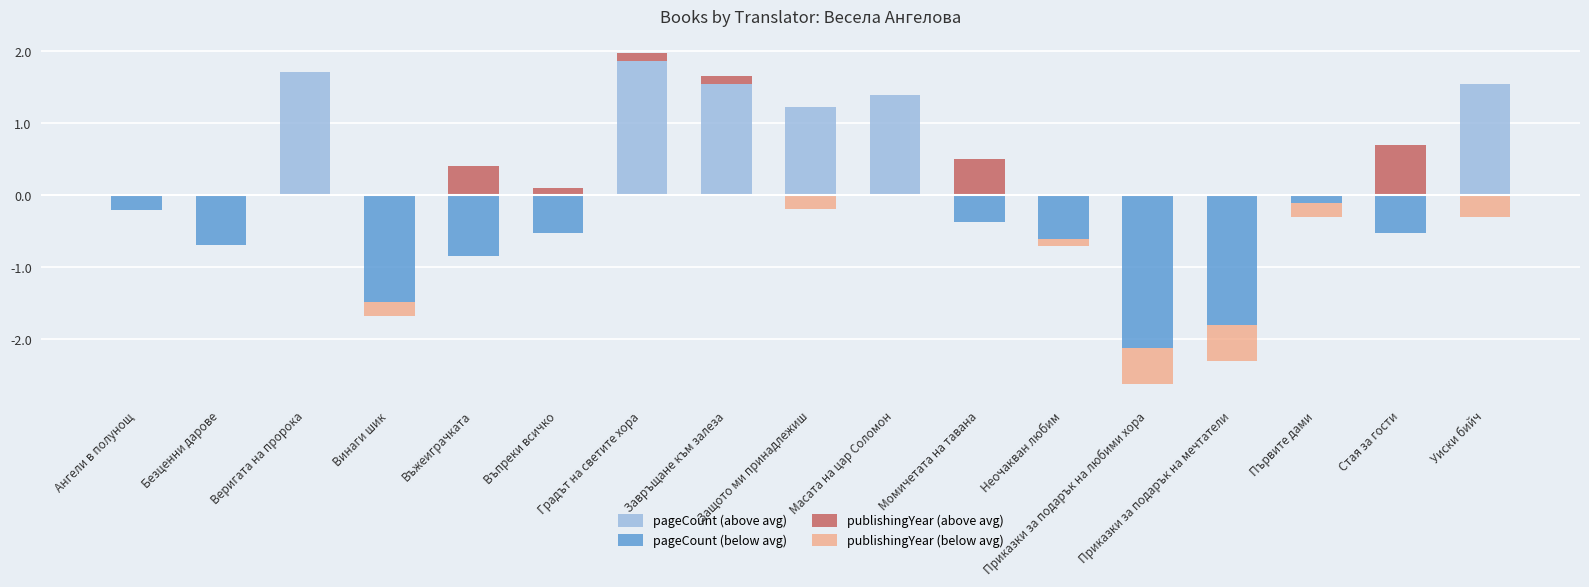

What is the difference between the highest and lowest values at Градът на светите хора?

1.9